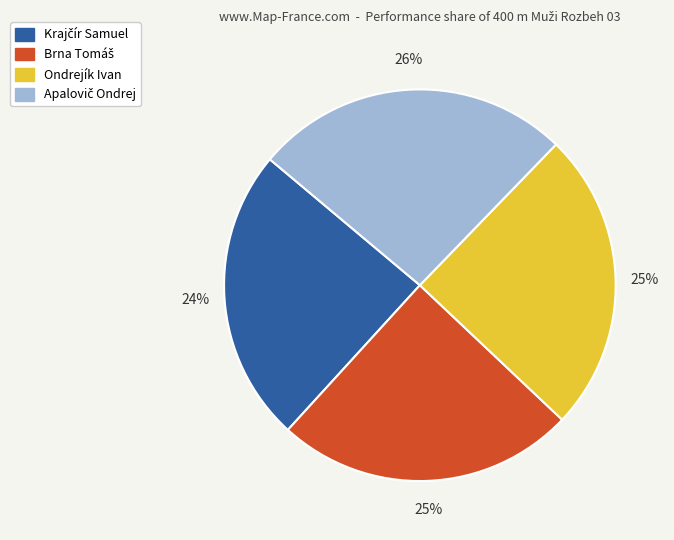

How many segments does this pie chart have?

4